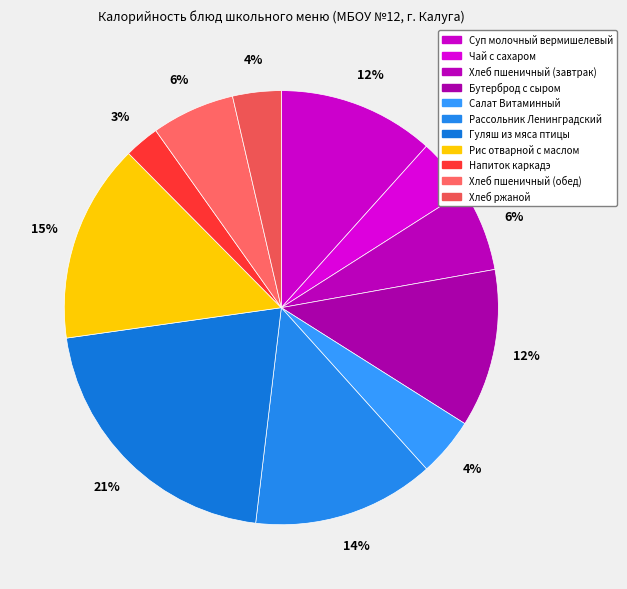

Does Рис отварной с маслом account for over 50% of the chart?

No